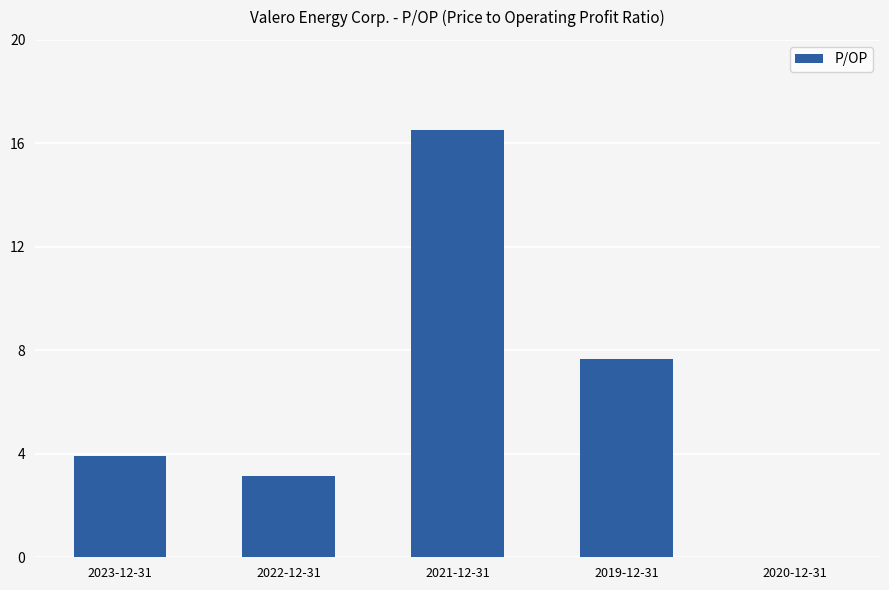

What is the change in value from 2022-12-31 to 2019-12-31?

+4.5